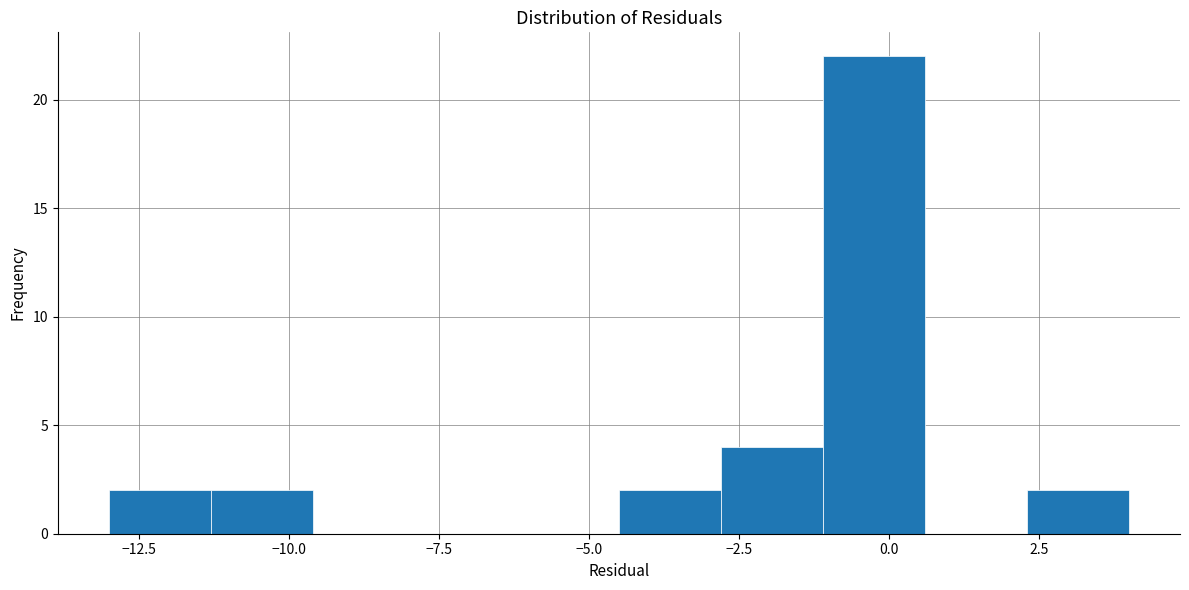

Read against the x-axis, roughly where is the centre of the tallest bar?

0.0